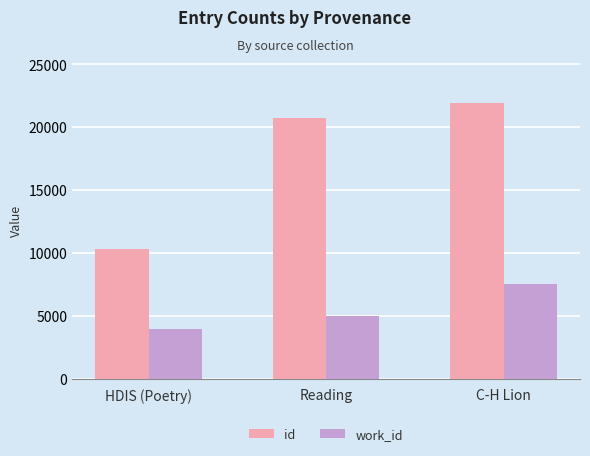

What is the spread (max minus min) of values at HDIS (Poetry)?

6329